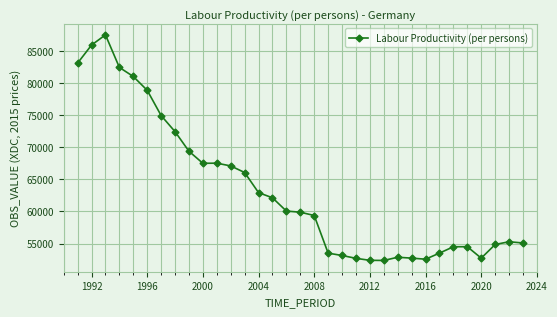

What is the sum of all values?

2090622.4